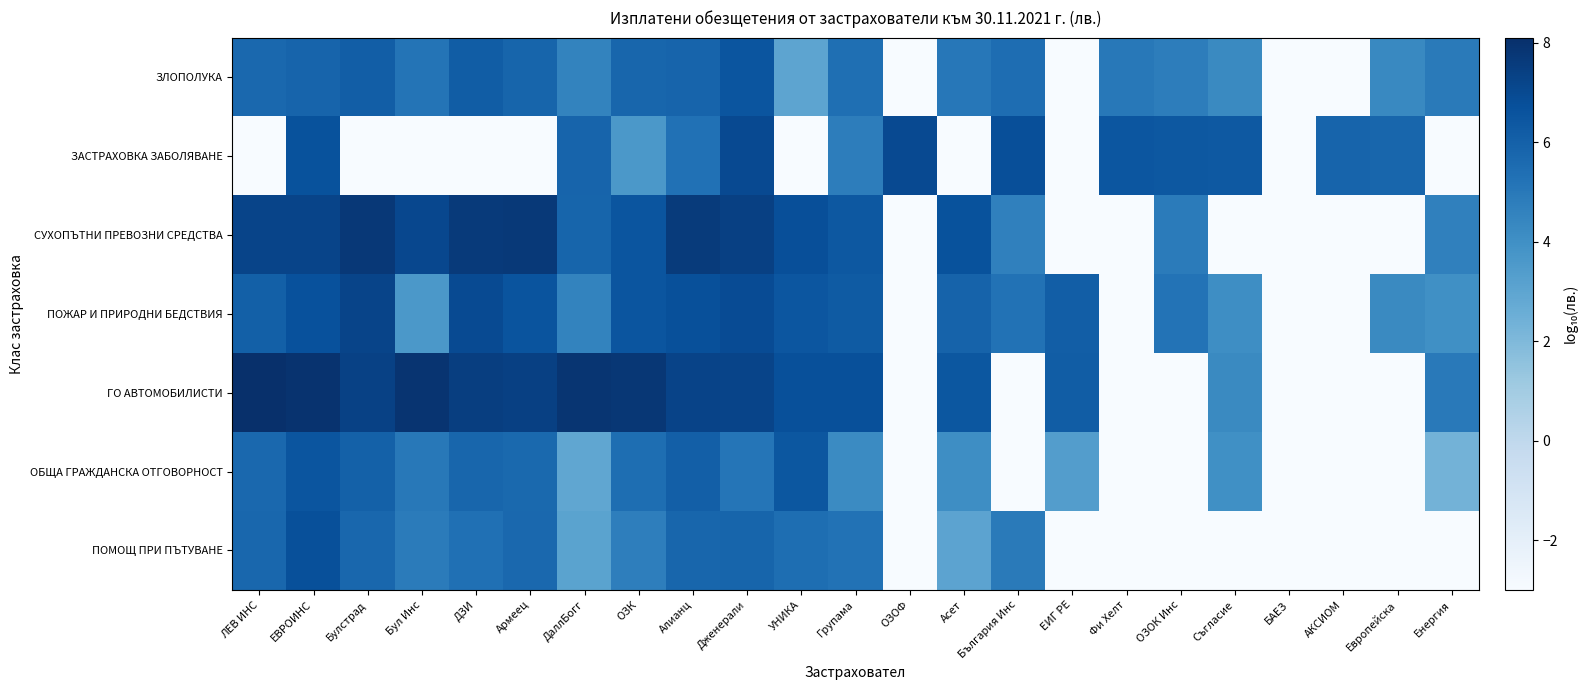

Reading left to right, what are all the values shown in this chart?

ЗЛОПОЛУКА: ЛЕВ ИНС=5.7	ЕВРОИНС=5.9	Булстрад=6.1	Бул Инс=5.2	ДЗИ=6.2	Армеец=5.8	ДаллБогг=4.5	ОЗК=5.8	Алианц=5.9	Дженерали=6.5	УНИКА=3.0	Групама=5.4	ОЗОФ=-3.0	Асет=5.0	България Инс=5.5	ЕИГ РЕ=-3.0	Фи Хелт=5.0	ОЗОК Инс=4.8	Съгласие=4.3	БАЕЗ=-3.0	АКСИОМ=-3.0	Европейска=4.3	Енергия=4.9
ЗАСТРАХОВКА ЗАБОЛЯВАНЕ: ЛЕВ ИНС=-3.0	ЕВРОИНС=6.6	Булстрад=-3.0	Бул Инс=-3.0	ДЗИ=-3.0	Армеец=-3.0	ДаллБогг=5.9	ОЗК=3.6	Алианц=5.3	Дженерали=7.0	УНИКА=-3.0	Групама=4.8	ОЗОФ=7.0	Асет=-3.0	България Инс=6.8	ЕИГ РЕ=-3.0	Фи Хелт=6.5	ОЗОК Инс=6.4	Съгласие=6.4	БАЕЗ=-3.0	АКСИОМ=5.9	Европейска=5.8	Енергия=-3.0
СУХОПЪТНИ ПРЕВОЗНИ СРЕДСТВА: ЛЕВ ИНС=7.2	ЕВРОИНС=7.2	Булстрад=7.7	Бул Инс=7.1	ДЗИ=7.7	Армеец=7.7	ДаллБогг=5.8	ОЗК=6.5	Алианц=7.6	Дженерали=7.4	УНИКА=6.8	Групама=6.4	ОЗОФ=-3.0	Асет=6.7	България Инс=4.7	ЕИГ РЕ=-3.0	Фи Хелт=-3.0	ОЗОК Инс=4.9	Съгласие=-3.0	БАЕЗ=-3.0	АКСИОМ=-3.0	Европейска=-3.0	Енергия=4.7
ПОЖАР И ПРИРОДНИ БЕДСТВИЯ: ЛЕВ ИНС=6.0	ЕВРОИНС=6.7	Булстрад=7.2	Бул Инс=3.6	ДЗИ=6.9	Армеец=6.6	ДаллБогг=4.5	ОЗК=6.5	Алианц=6.8	Дженерали=6.9	УНИКА=6.5	Групама=6.2	ОЗОФ=-3.0	Асет=5.9	България Инс=5.3	ЕИГ РЕ=6.1	Фи Хелт=-3.0	ОЗОК Инс=5.2	Съгласие=4.1	БАЕЗ=-3.0	АКСИОМ=-3.0	Европейска=4.3	Енергия=4.0
ГО АВТОМОБИЛИСТИ: ЛЕВ ИНС=8.1	ЕВРОИНС=8.0	Булстрад=7.3	Бул Инс=7.9	ДЗИ=7.5	Армеец=7.4	ДаллБогг=7.8	ОЗК=7.8	Алианц=7.3	Дженерали=7.2	УНИКА=6.7	Групама=6.7	ОЗОФ=-3.0	Асет=6.4	България Инс=-3.0	ЕИГ РЕ=6.2	Фи Хелт=-3.0	ОЗОК Инс=-3.0	Съгласие=4.2	БАЕЗ=-3.0	АКСИОМ=-3.0	Европейска=-3.0	Енергия=5.0
ОБЩА ГРАЖДАНСКА ОТГОВОРНОСТ: ЛЕВ ИНС=5.7	ЕВРОИНС=6.5	Булстрад=6.0	Бул Инс=5.0	ДЗИ=5.8	Армеец=5.6	ДаллБогг=2.9	ОЗК=5.4	Алианц=6.1	Дженерали=5.1	УНИКА=6.5	Групама=4.2	ОЗОФ=-3.0	Асет=4.1	България Инс=-3.0	ЕИГ РЕ=3.3	Фи Хелт=-3.0	ОЗОК Инс=-3.0	Съгласие=4.0	БАЕЗ=-3.0	АКСИОМ=-3.0	Европейска=-3.0	Енергия=2.3
ПОМОЩ ПРИ ПЪТУВАНЕ: ЛЕВ ИНС=5.7	ЕВРОИНС=6.7	Булстрад=5.7	Бул Инс=4.9	ДЗИ=5.4	Армеец=5.7	ДаллБогг=3.1	ОЗК=4.7	Алианц=5.8	Дженерали=5.8	УНИКА=5.4	Групама=5.3	ОЗОФ=-3.0	Асет=3.1	България Инс=4.9	ЕИГ РЕ=-3.0	Фи Хелт=-3.0	ОЗОК Инс=-3.0	Съгласие=-3.0	БАЕЗ=-3.0	АКСИОМ=-3.0	Европейска=-3.0	Енергия=-3.0